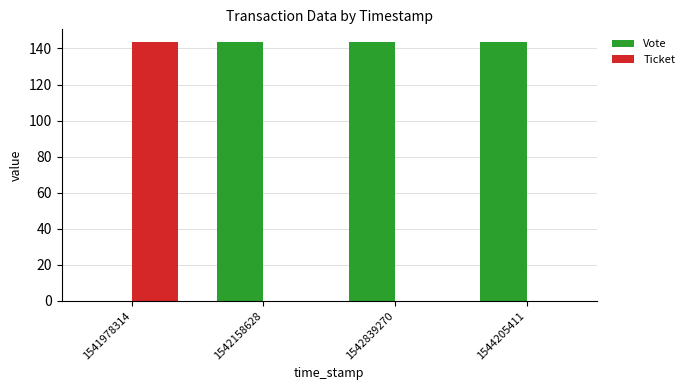

At which label does Ticket reach its peak?

1541978314